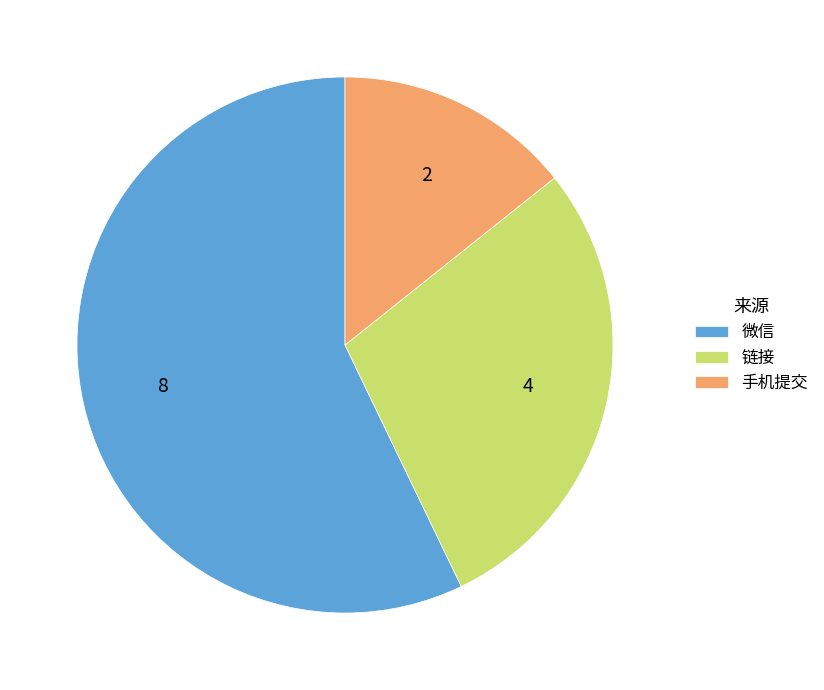

Do 微信 and 手机提交 together represent more than half of the pie?

Yes